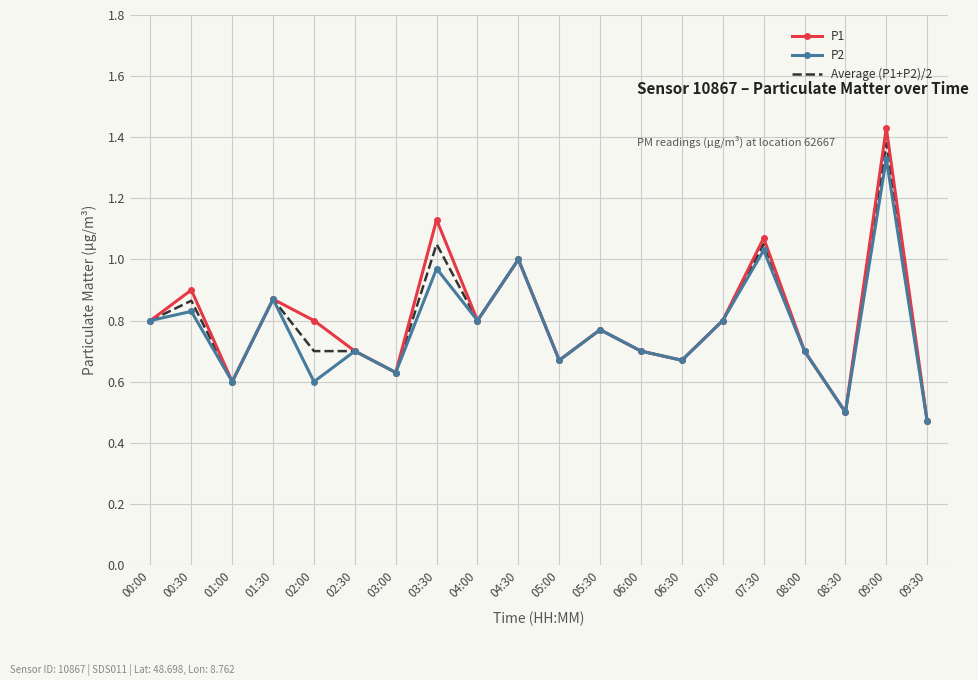

Which series changed the most between 03:30 and 09:30?

P1